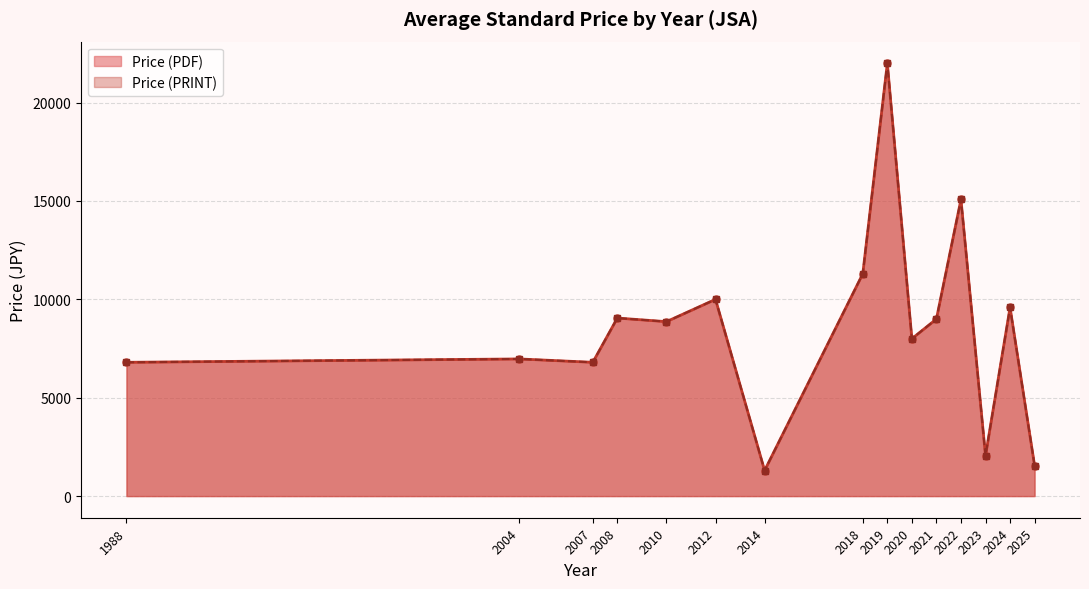

True or false: Price (PRINT) and Price (PDF) cross at least once.

False